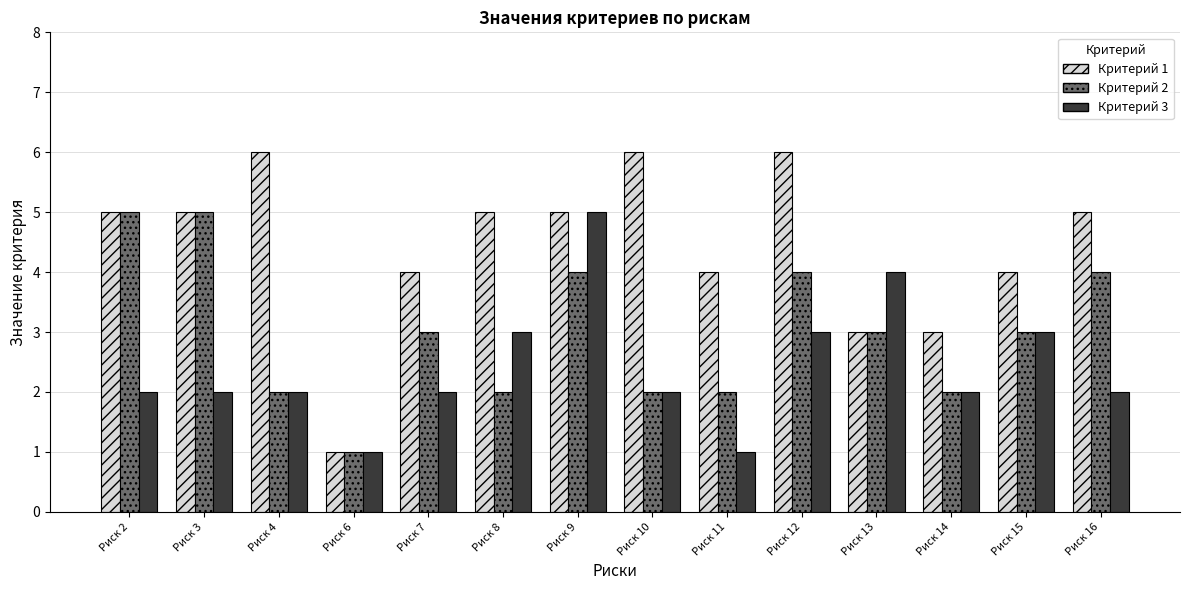

What is the maximum value shown in the chart?

6